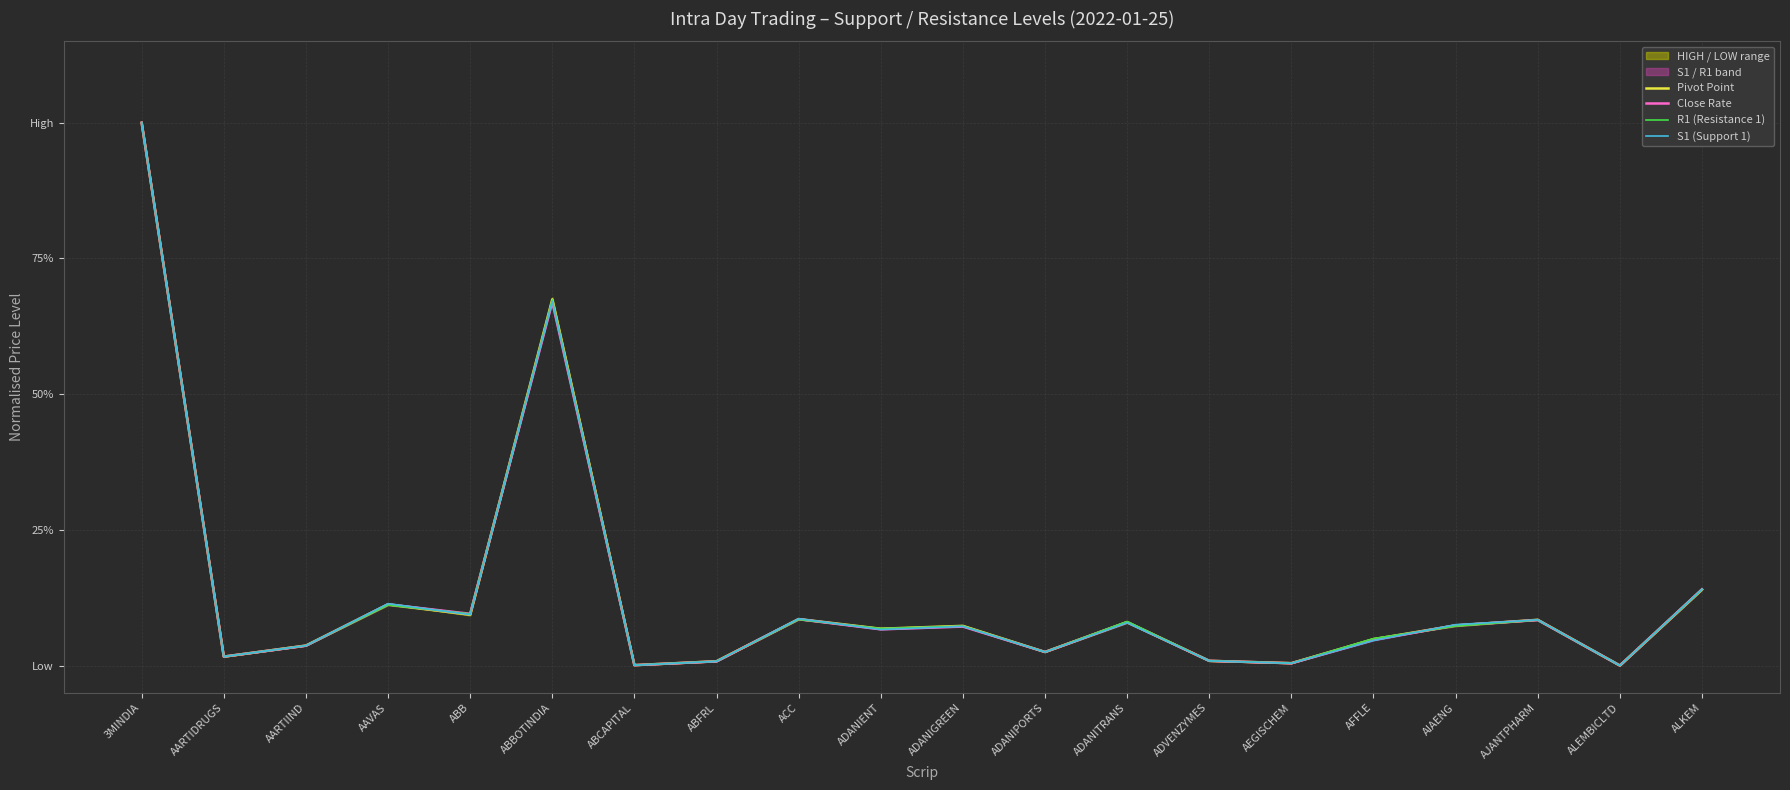

What is the total value across all series at AIAENG?

0.3